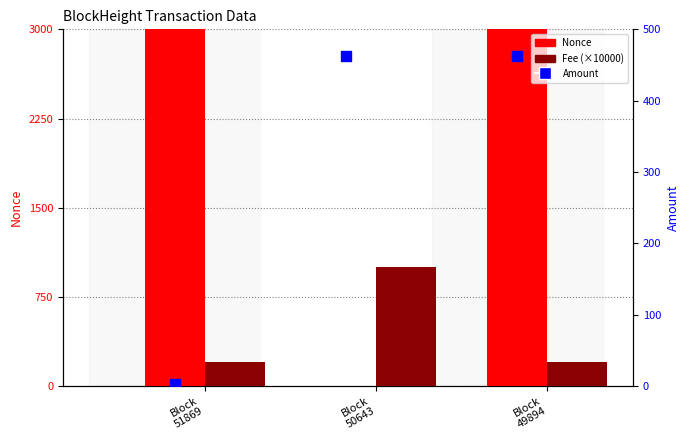

Which series has the largest Y range (max minus min)?

Nonce